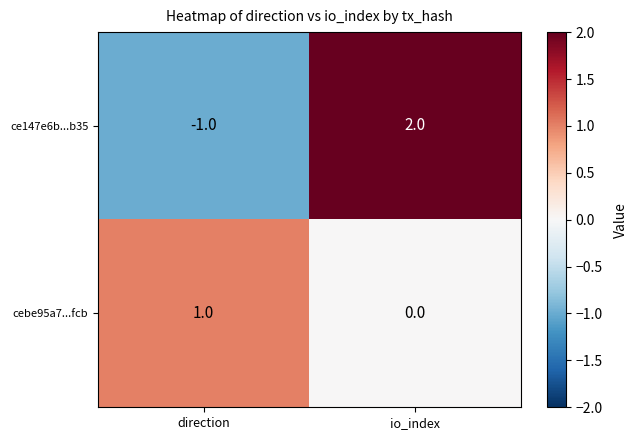

What is the difference between the ce147e6b...b35 values at io_index and direction?

3